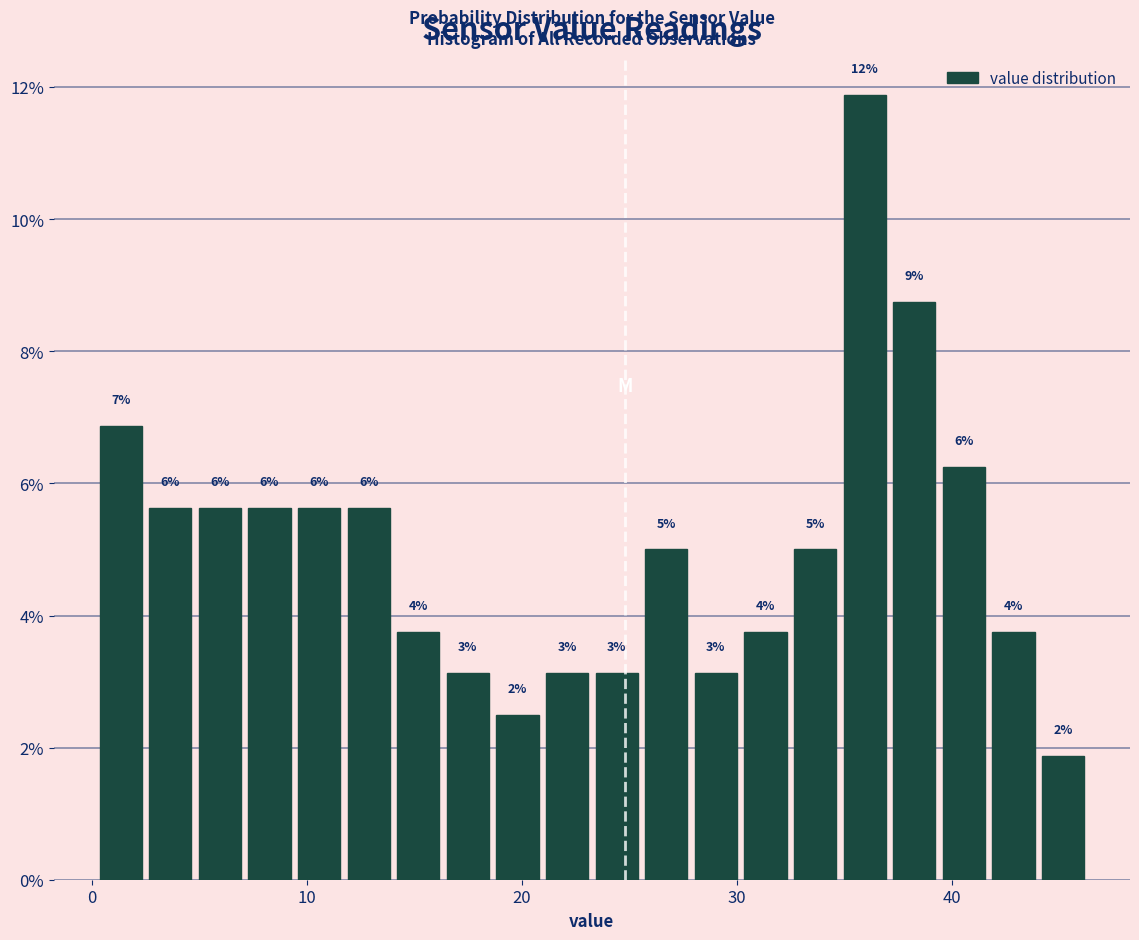

Around what value on the x-axis is the tallest bar? Give the approximate position of its centre, as read against the axis.

36